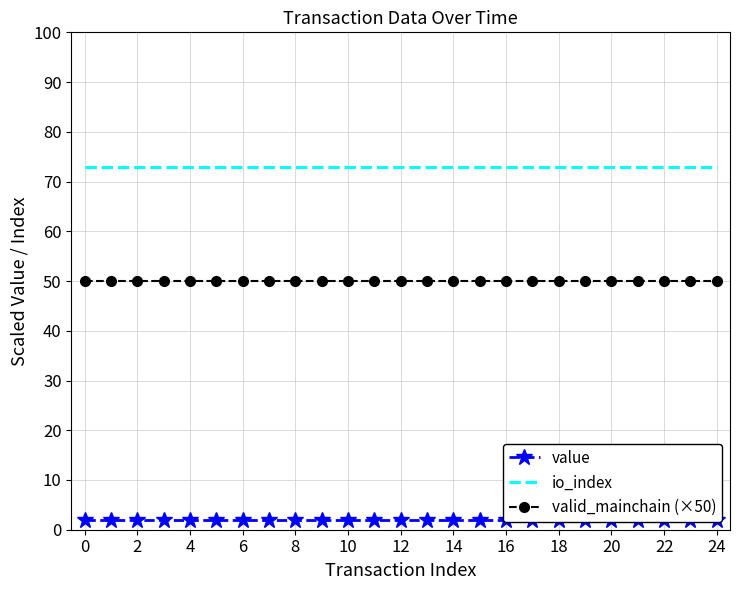

Between 15 and 6, which is larger?

15